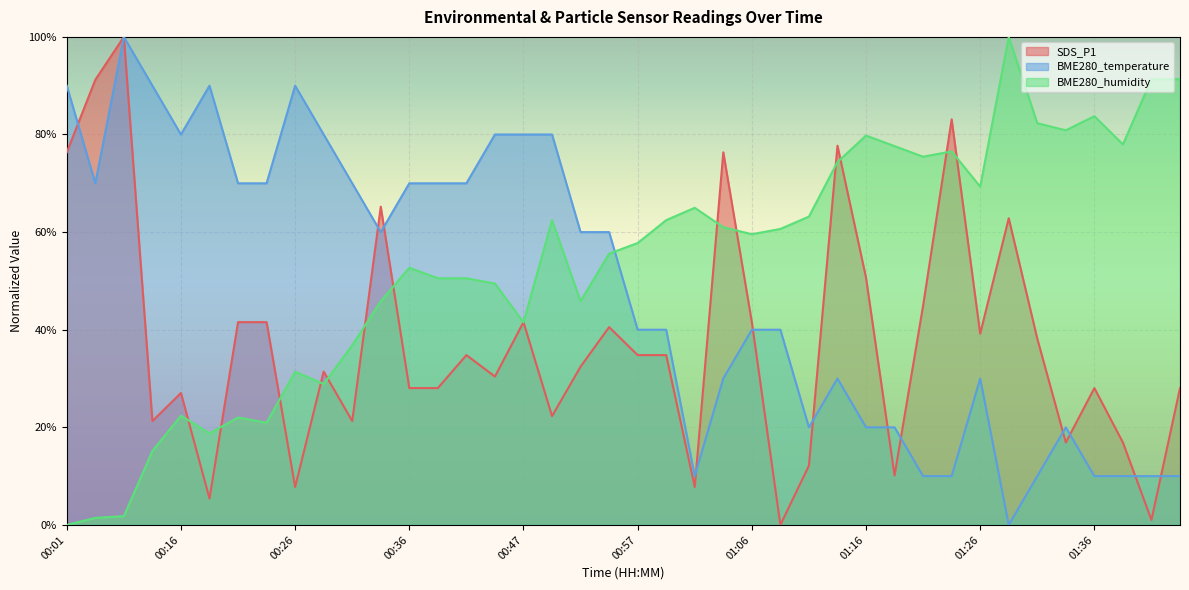

At 00:42, list the series in order from smallest to largest.

SDS_P1, BME280_humidity, BME280_temperature